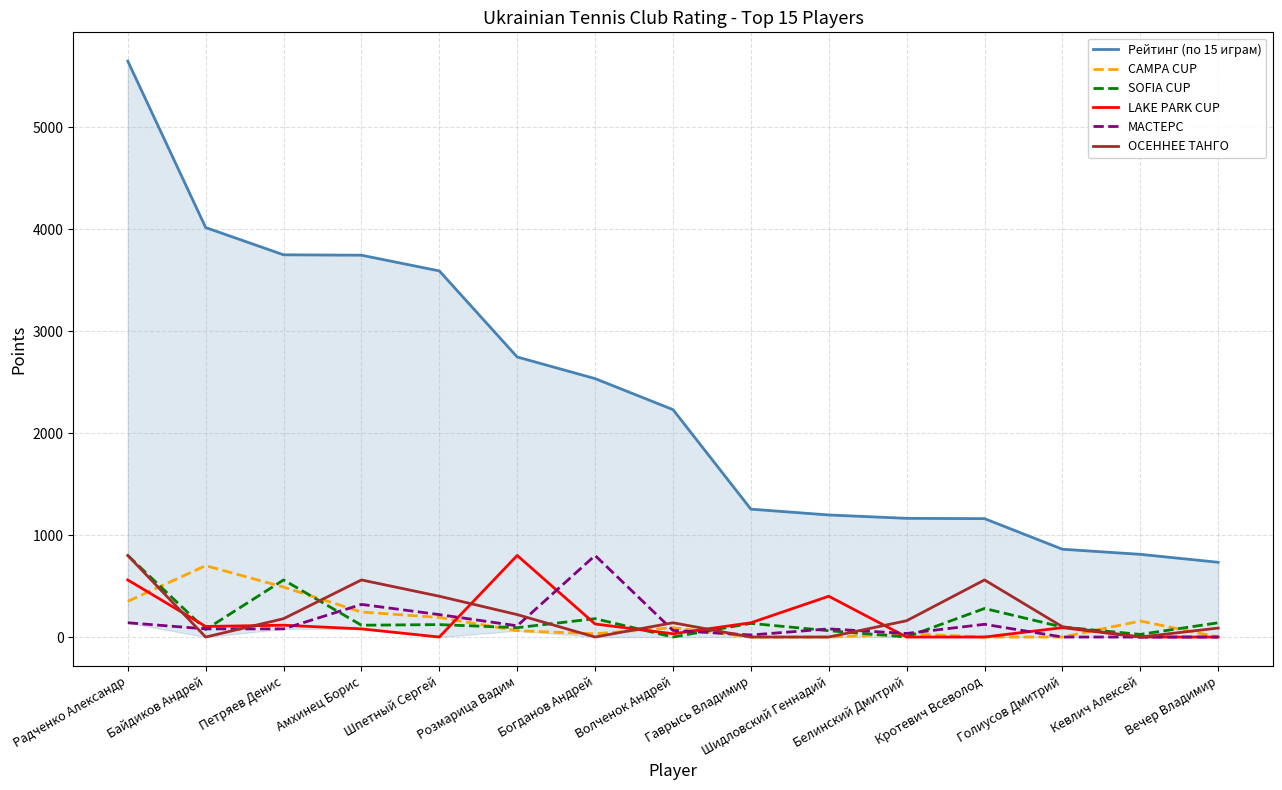

What position from the left is Шидловский Геннадий?

10